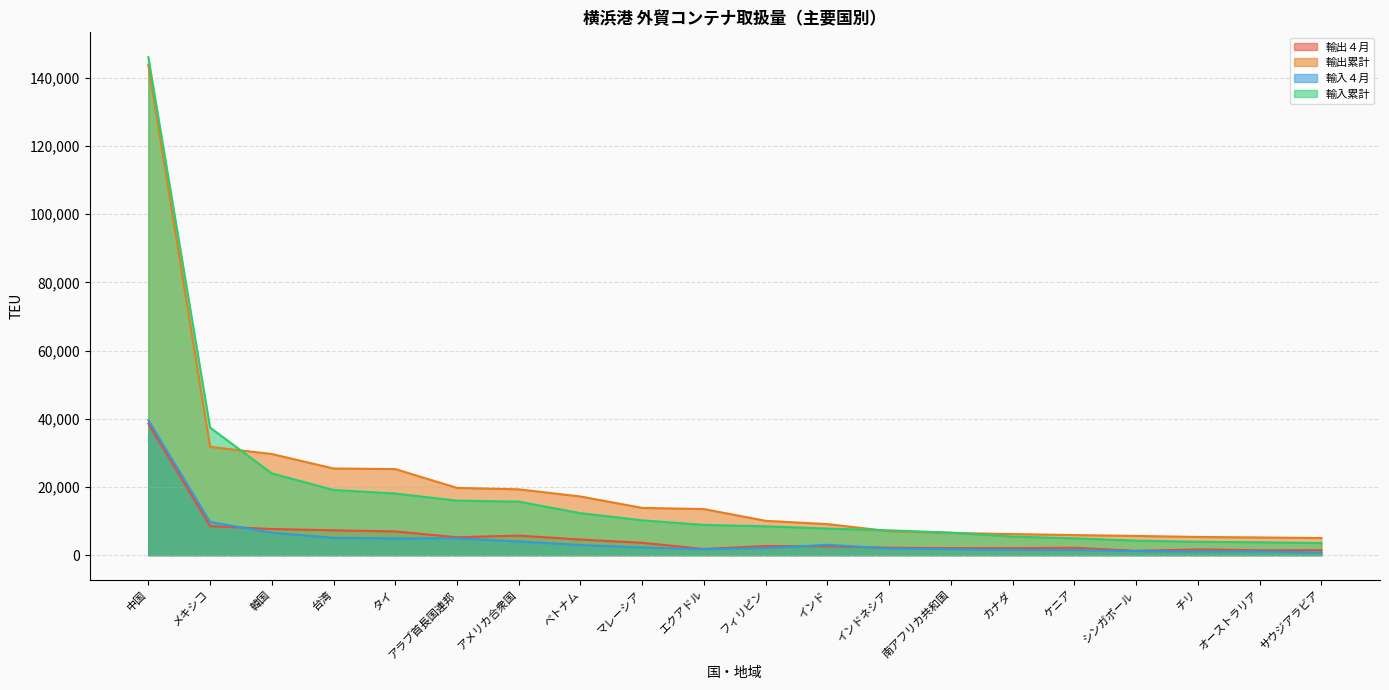

Rank the series at マレーシア from highest to lowest value.

輸出累計, 輸入累計, 輸出４月, 輸入４月